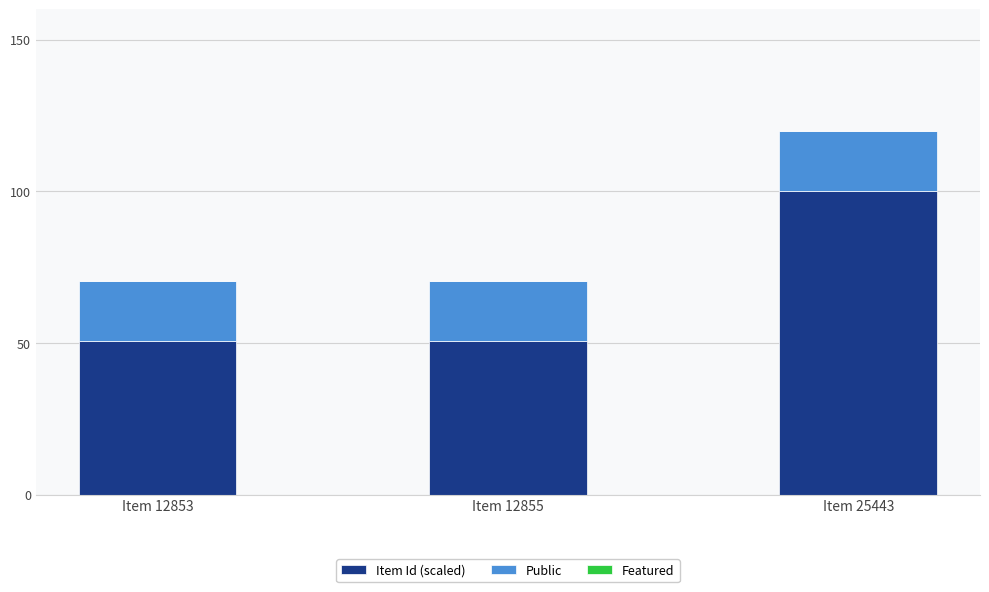

What value does the Item Id (scaled) series have at Item 25443?

100.0